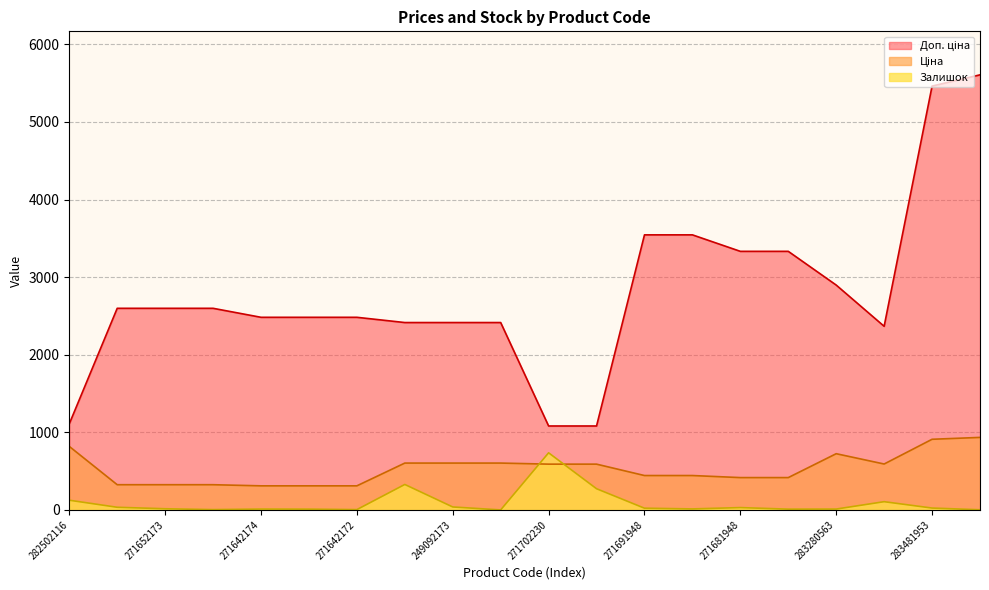

At which category does the chart reach its minimum across all series?

249092172